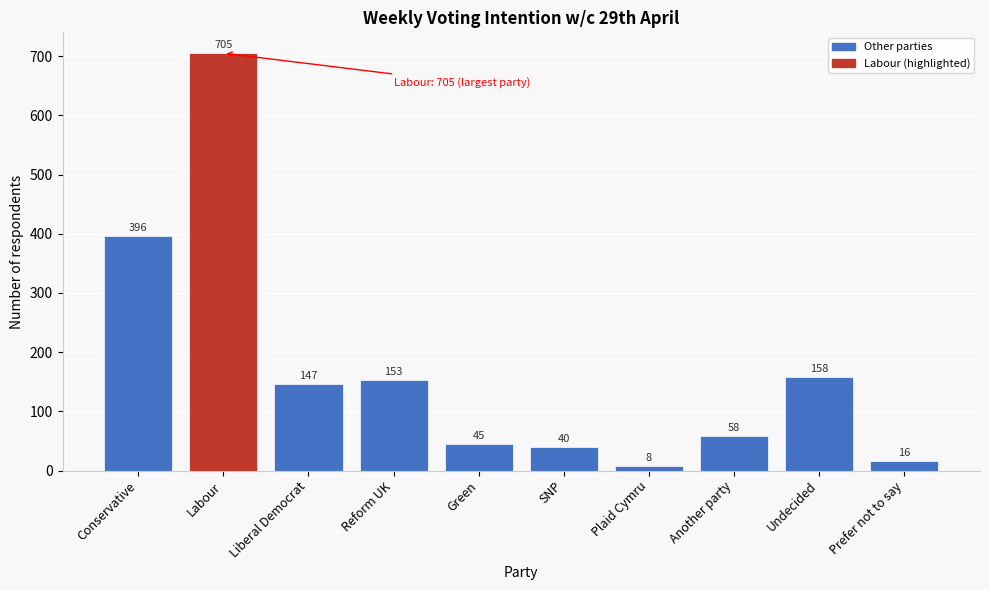

Reading left to right, list all the values displayed in this chart.

396	705	147	153	45	40	8	58	158	16